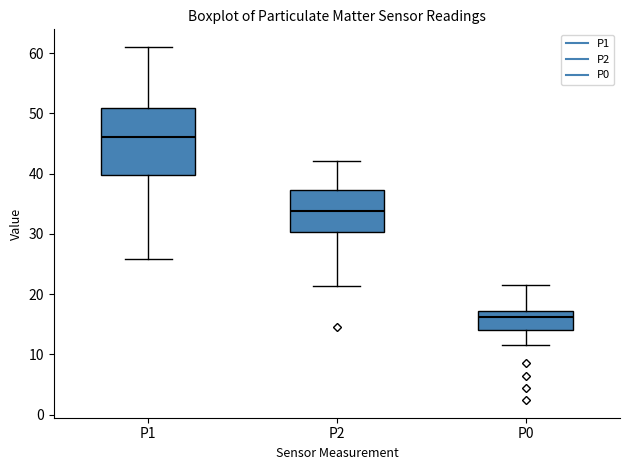

Reading left to right, read every box against the y-axis: the position of its median line, the range the box covers, and the ends of its whiskers. The values are not printed on the chart, so give them approximately, as read against the axis.

P1: median 46, box 40 to 51, whiskers 26 to 61
P2: median 34, box 30 to 37, whiskers 21 to 42
P0: median 16, box 14 to 17, whiskers 12 to 22